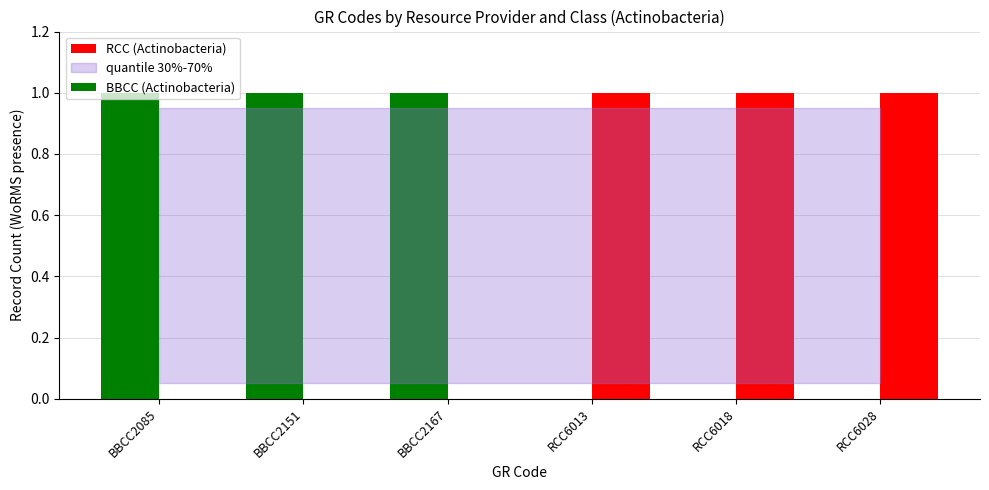

What is the sum of all BBCC (Actinobacteria) values?

3